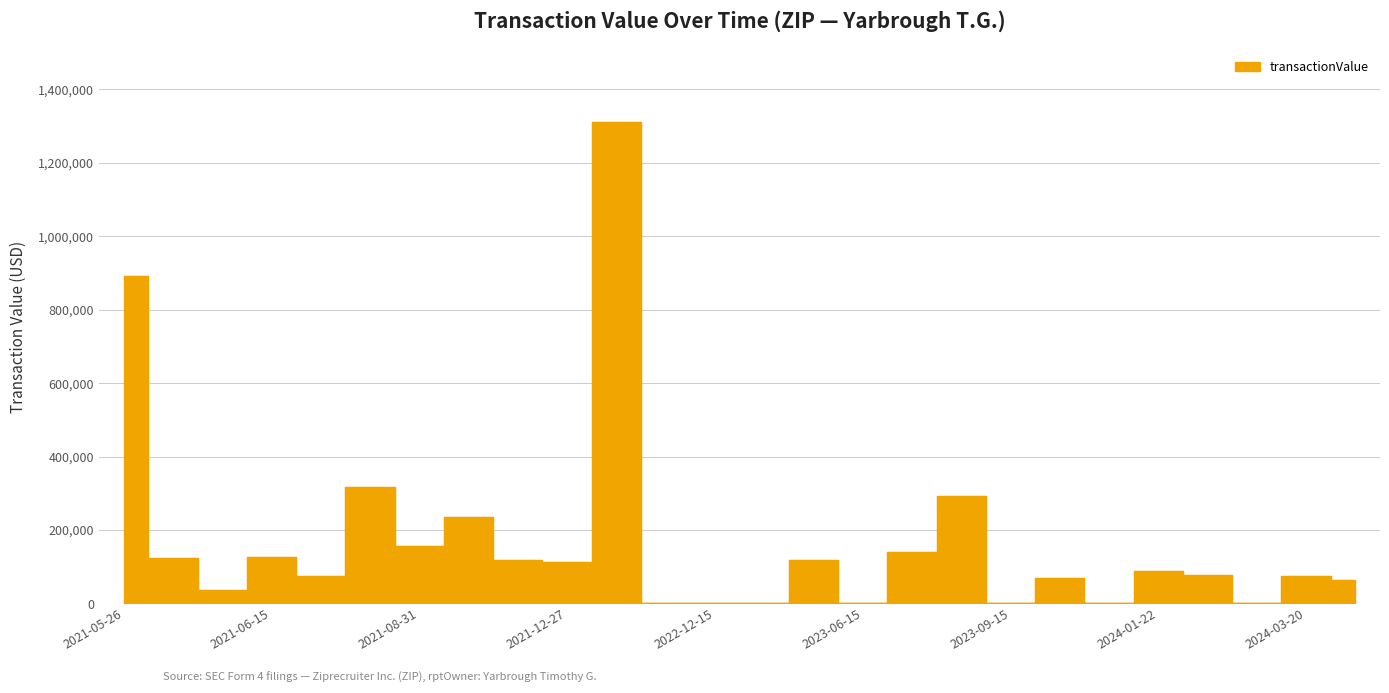

What is the value of the 1st point from the left?

891020